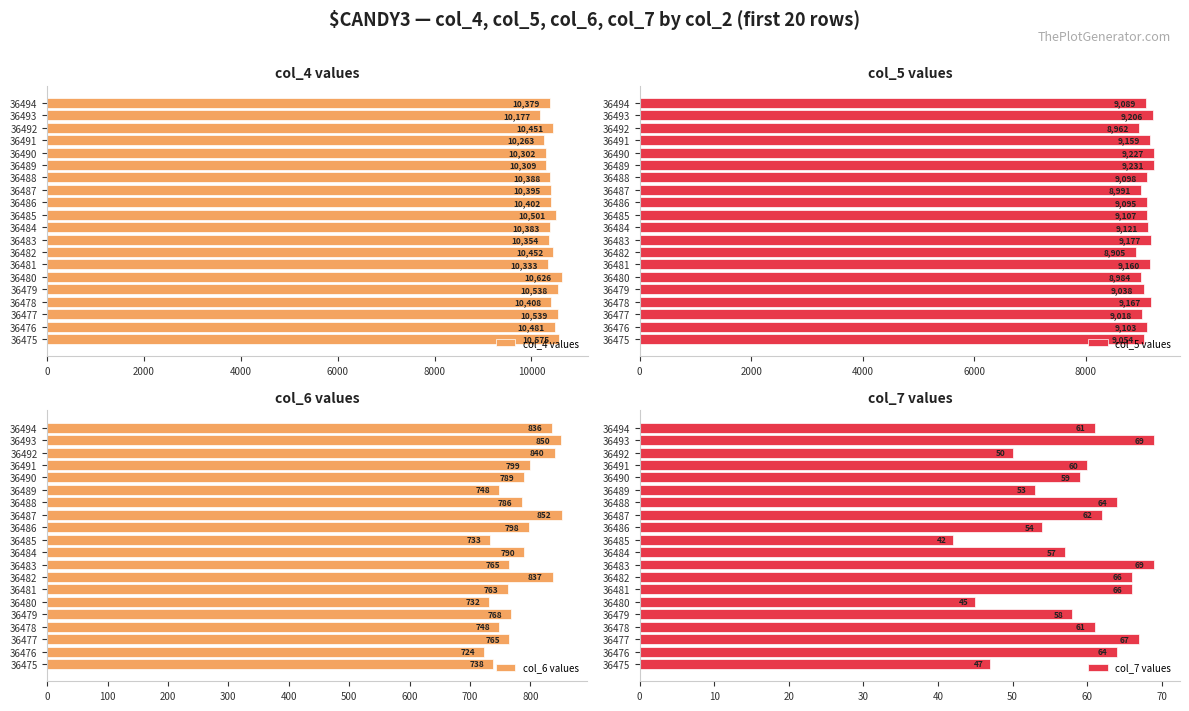

At how many categories does at least one series exceed 1040?

20